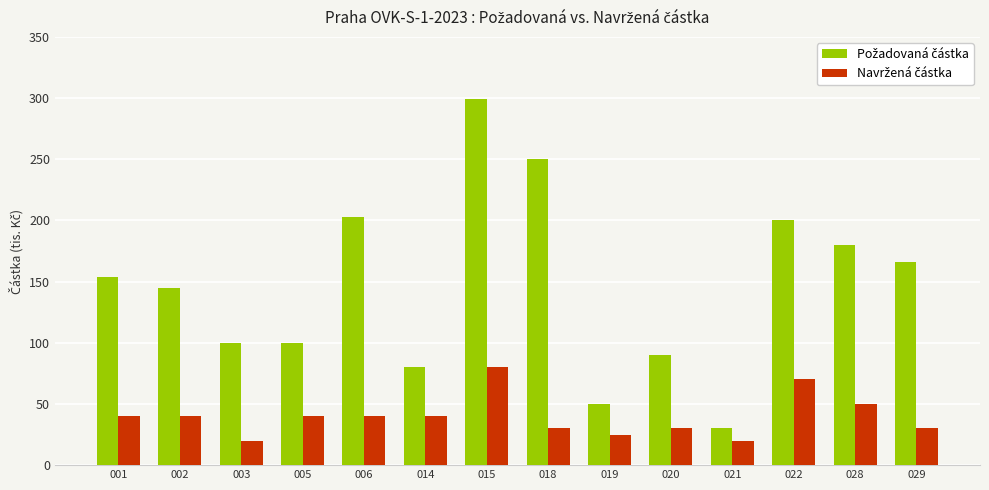

Does the chart contain stacked bars?

No